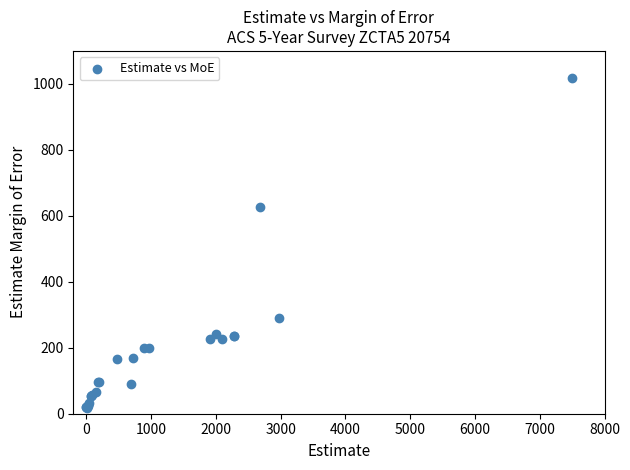

What Y value in the scatter plot is closest to 517?

627